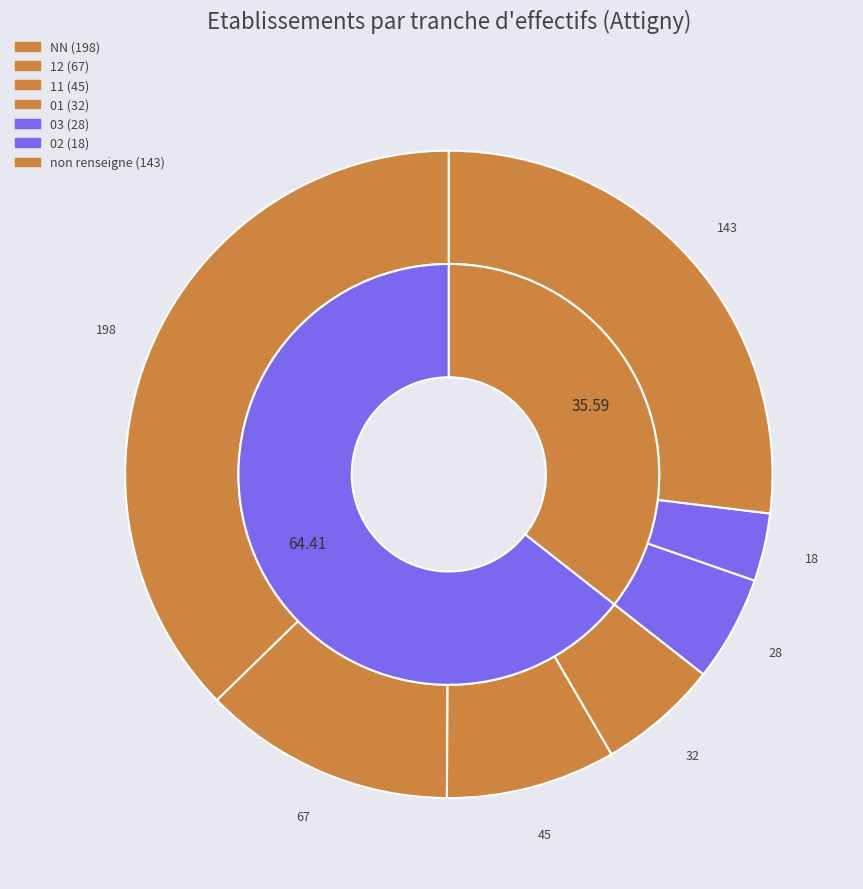

Approximately how many times larger is the value at NN compared to 03?

7.1